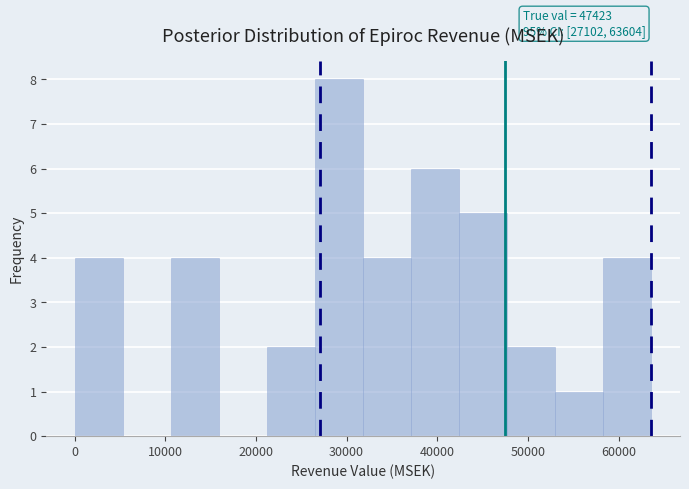

Over which range of the x-axis is the bar tallest?

27000 to 32000